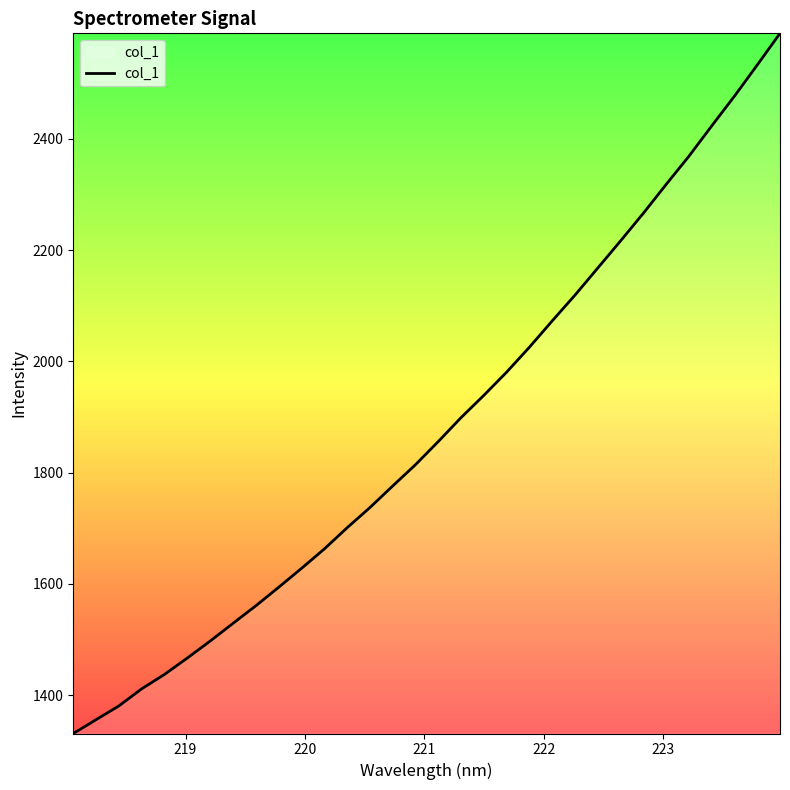

Count the number of data series in this chart.

1